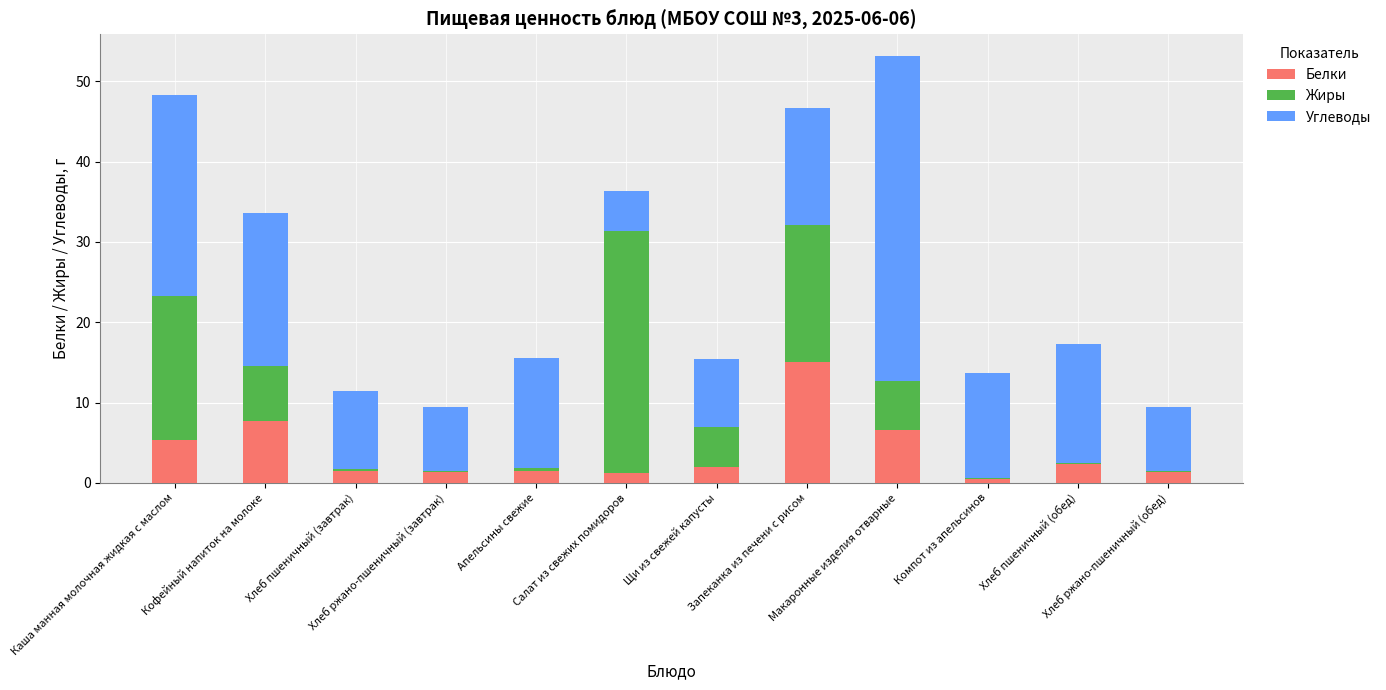

What is the difference between the maximum and minimum values in the Жиры series?

30.1